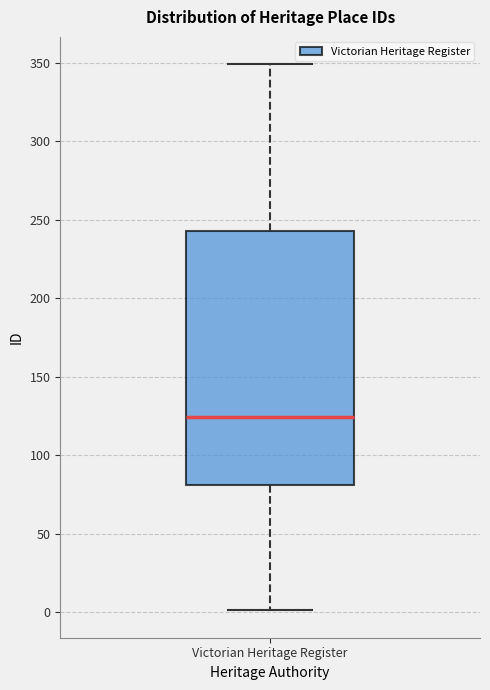

Where is the lower edge of the box for Victorian Heritage Register on the y-axis? The values are not printed on the chart, so give them approximately, as read against the axis.

80